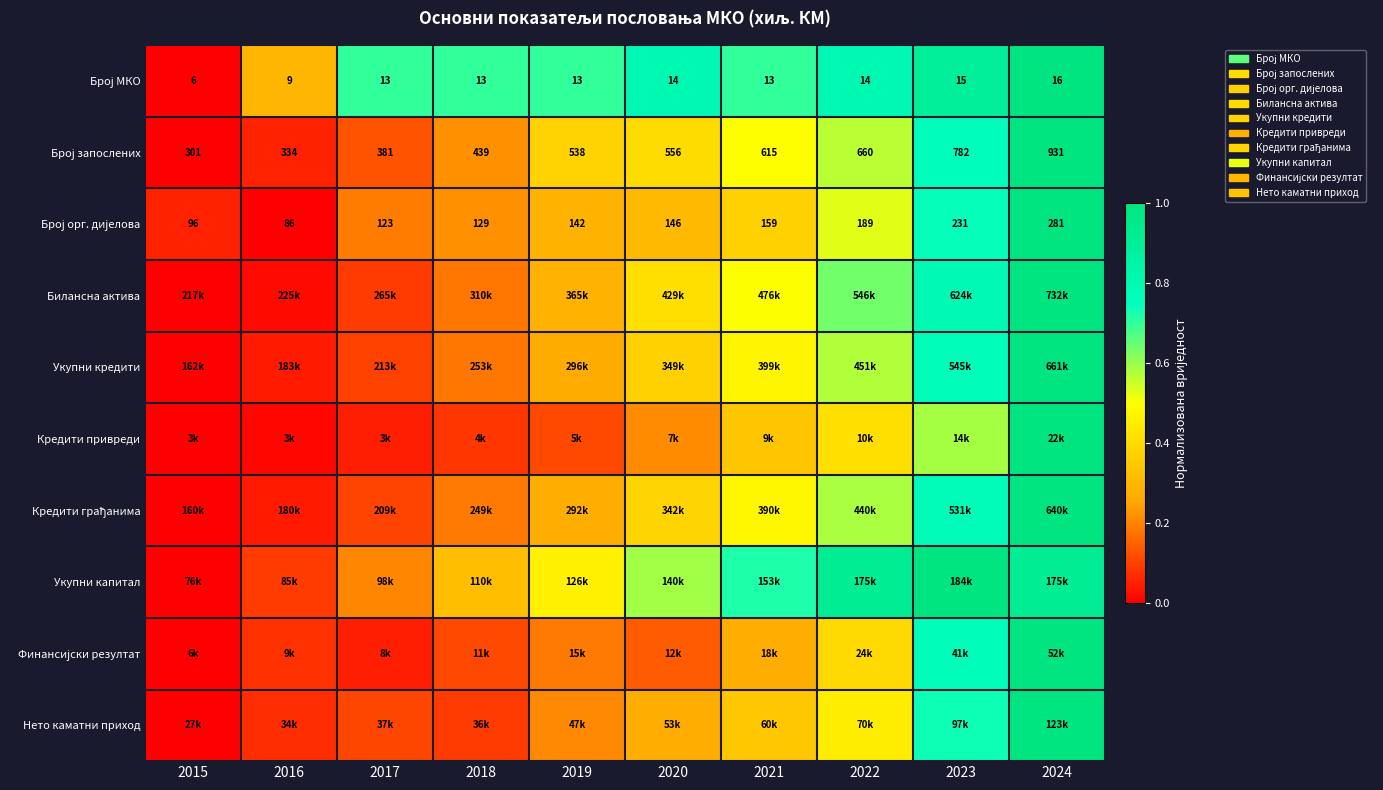

How many distinct data groups are displayed?

10